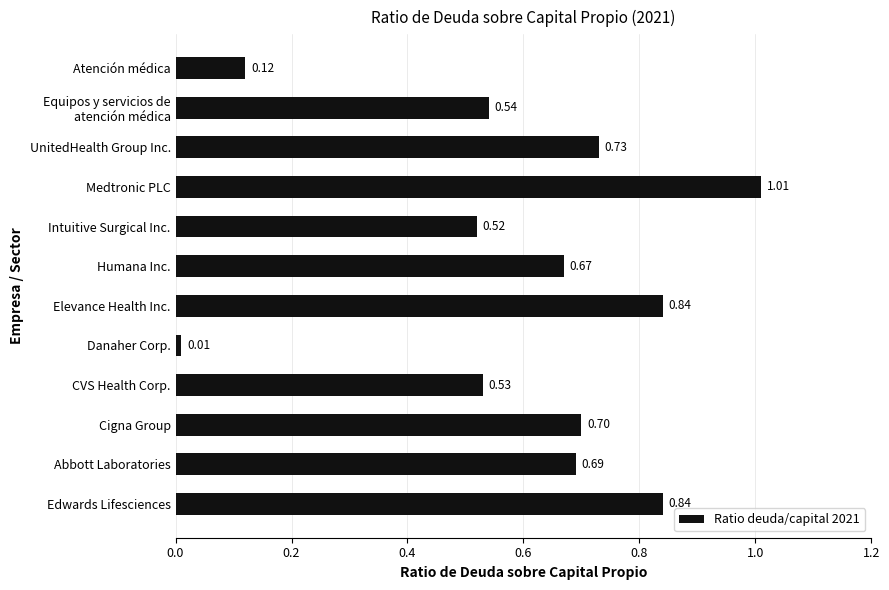

Count the number of data series in this chart.

1